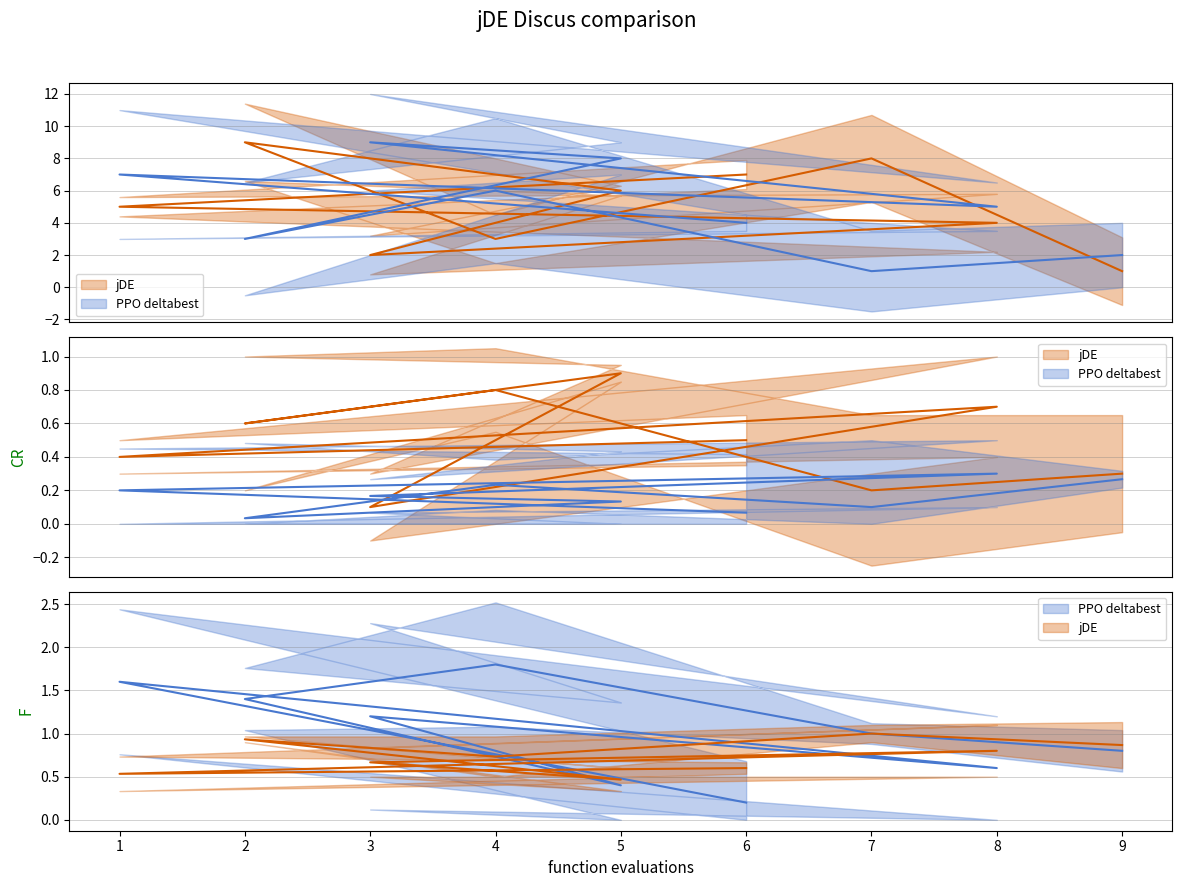

True or false: col_2 and col_9 cross at least once.

True